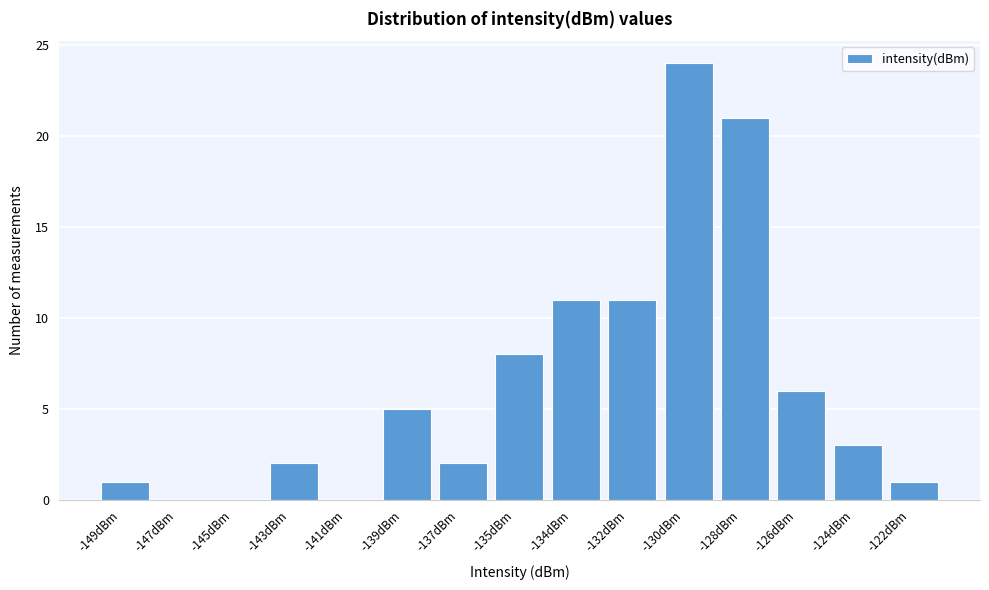

Reading left to right, list all the values displayed in this chart.

-149dBm=1	-147dBm=0	-145dBm=0	-143dBm=2	-141dBm=0	-139dBm=5	-137dBm=2	-135dBm=8	-134dBm=11	-132dBm=11	-130dBm=24	-128dBm=21	-126dBm=6	-124dBm=3	-122dBm=1